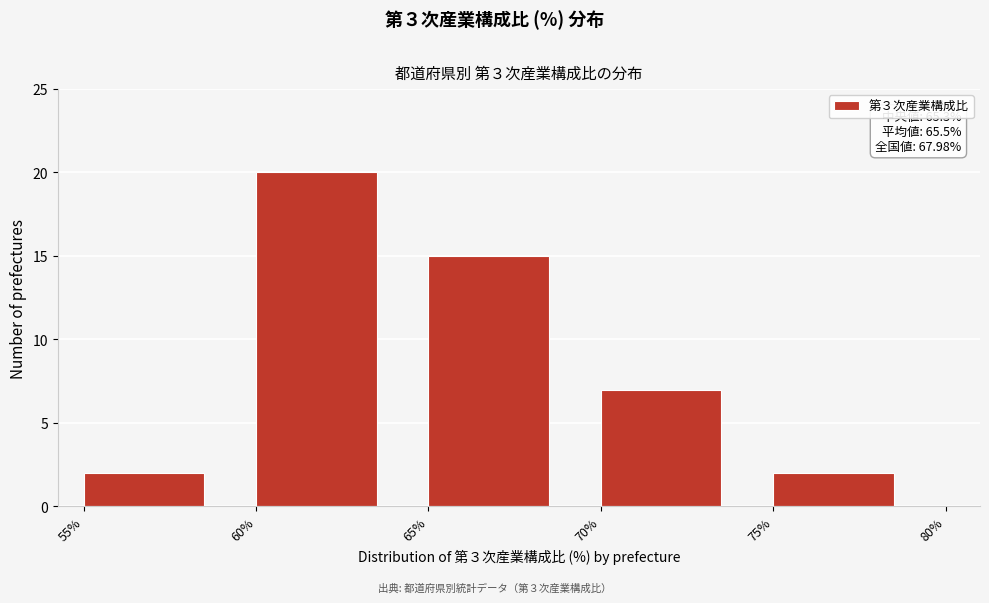

Reading left to right, what are all the values shown in this chart?

2	20	15	7	2